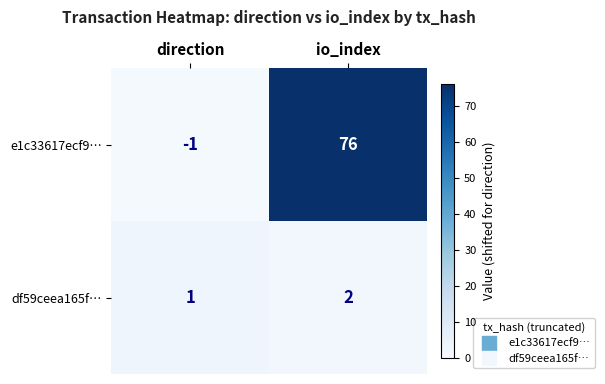

How many series are shown in this chart?

2